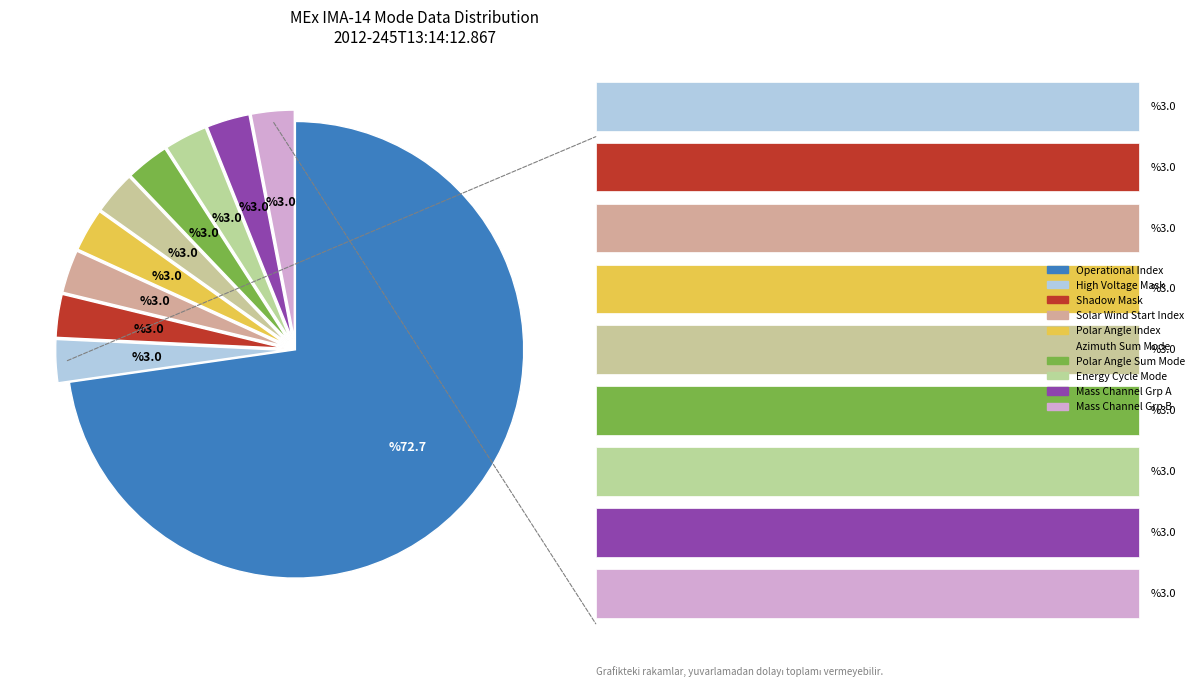

Does any single category account for the majority?

Yes